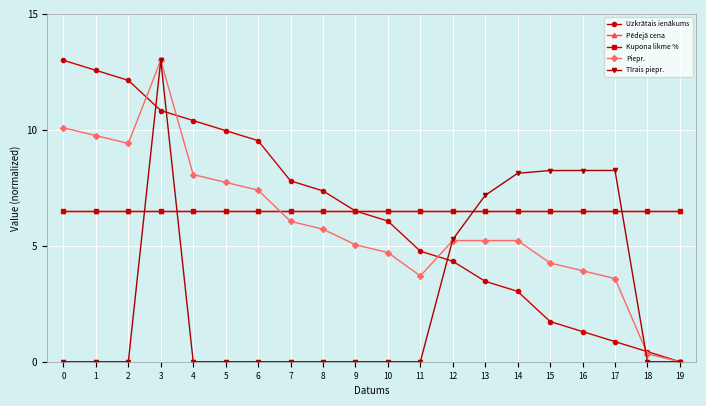

Is this an area chart (filled region under the line)?

No